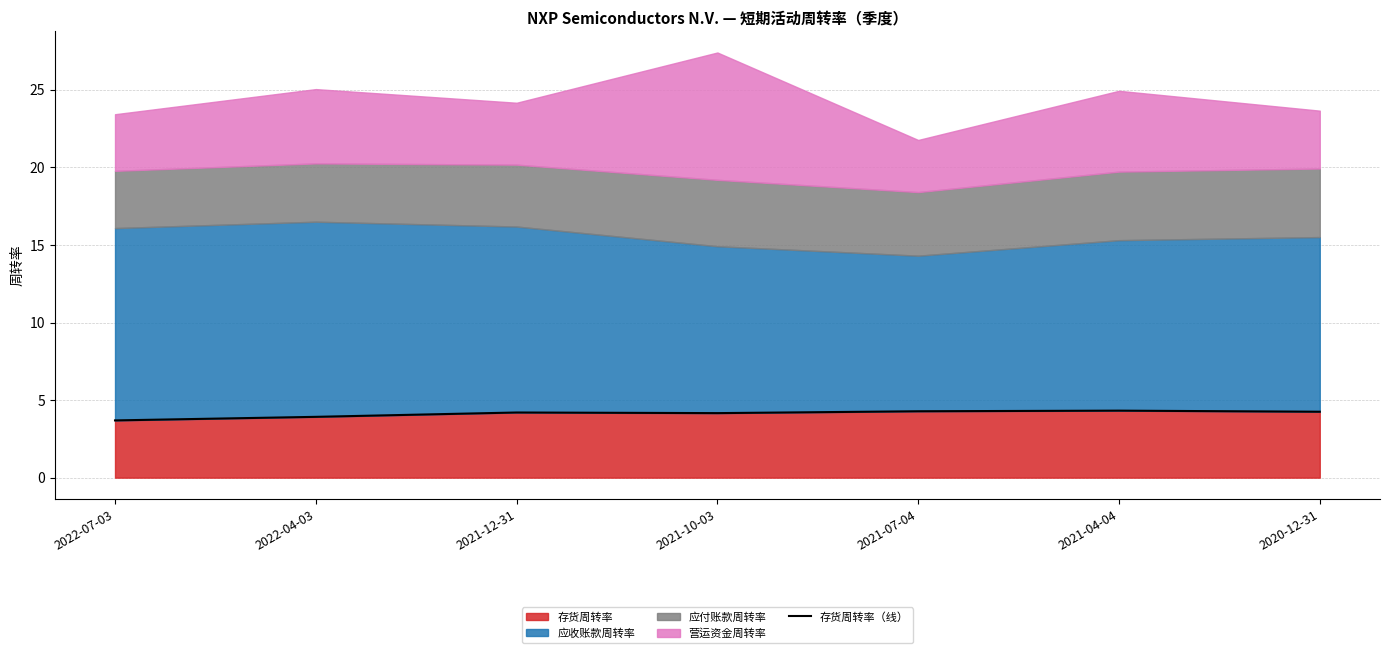

How many points are lower than both their immediate neighbors (excluding endpoints)?

1